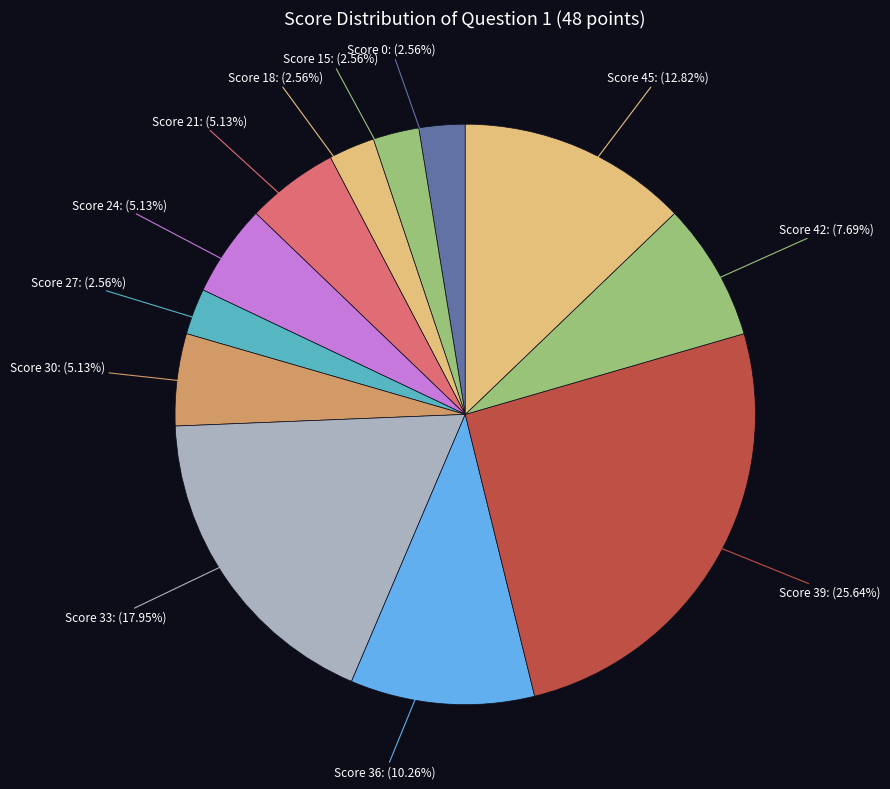

Is Score 33 the majority of the pie?

No